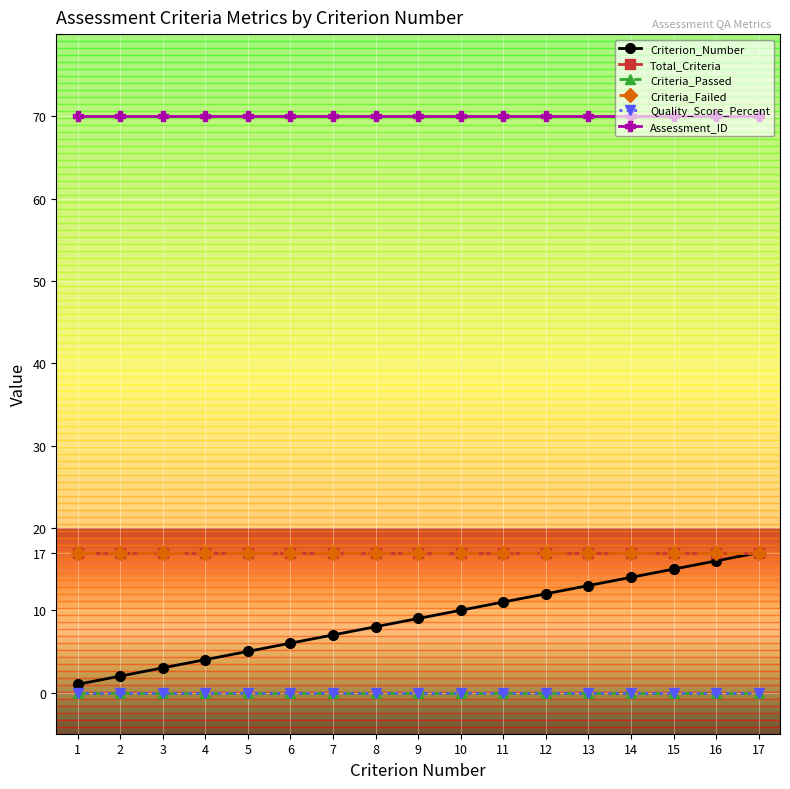

Does the chart have visible grid lines?

Yes